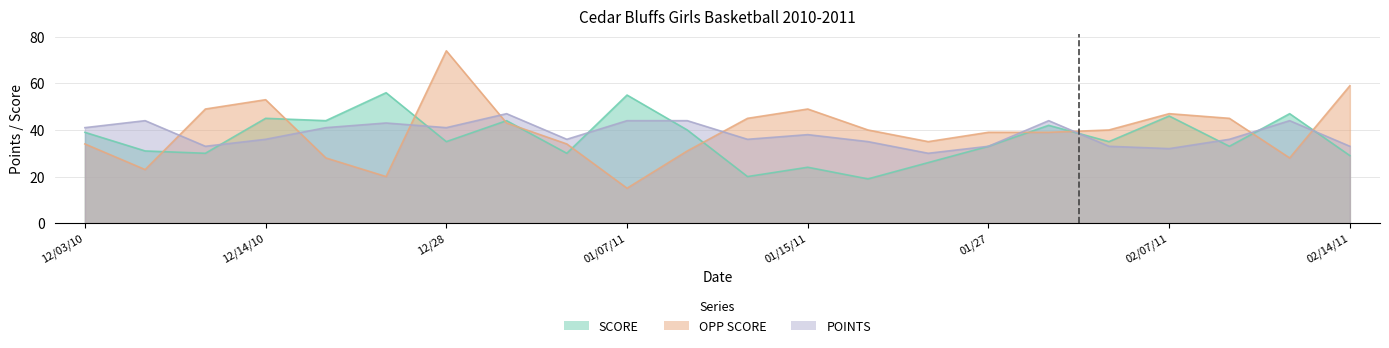

How many data points in POINTS are less than 38?

11